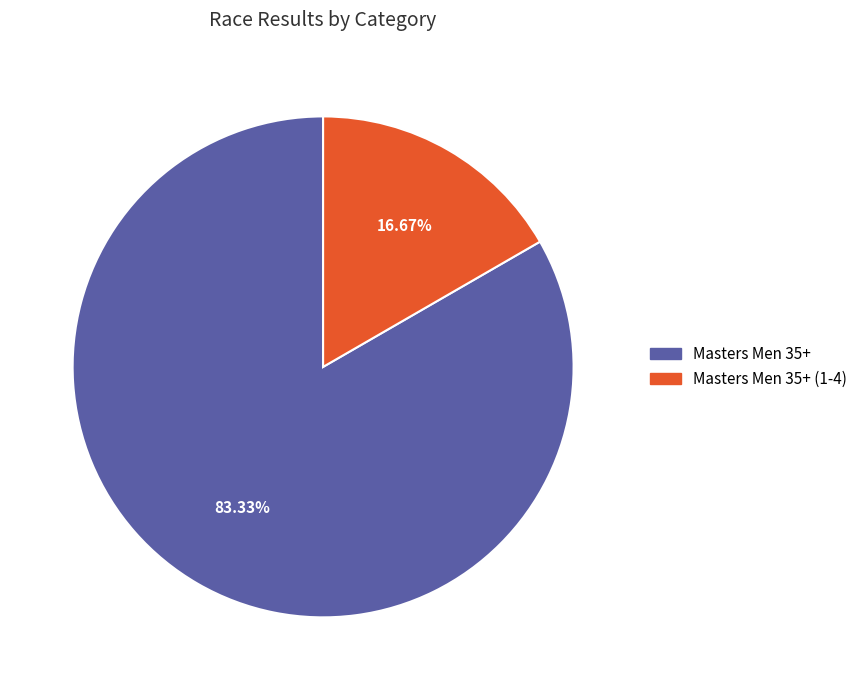

Count the number of slices in the pie.

2